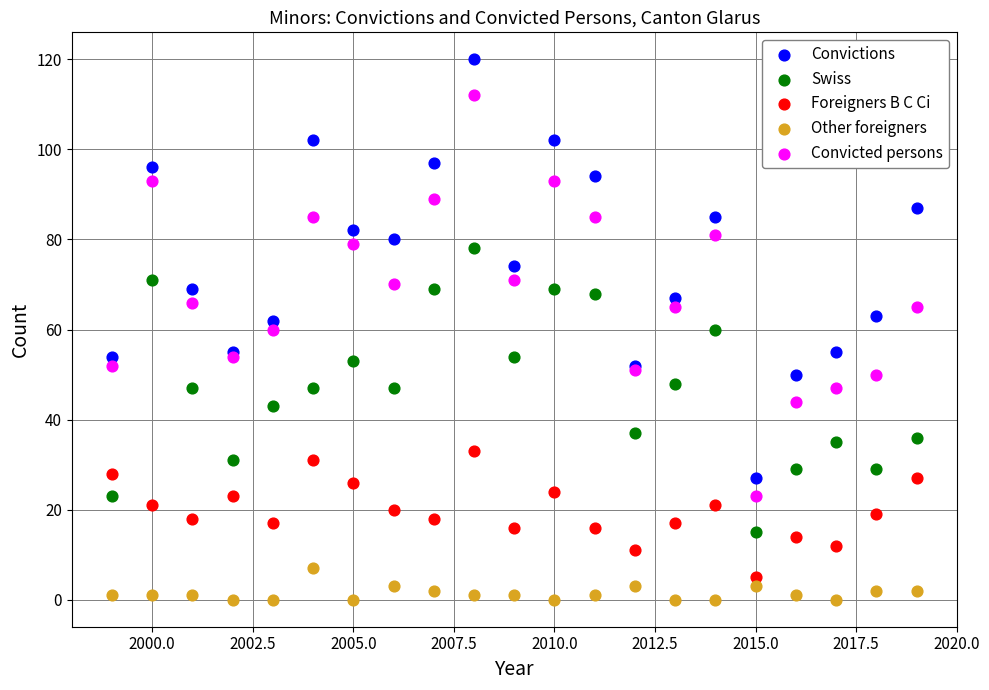

Which series contains the lowest Y value?

Other foreigners